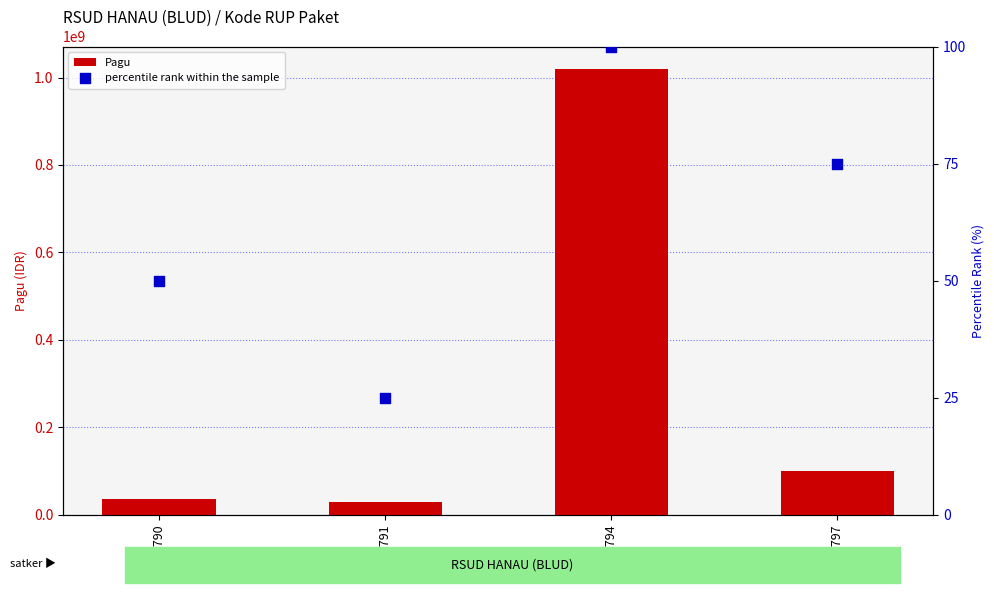

Which series has the largest total across all categories?

Pagu